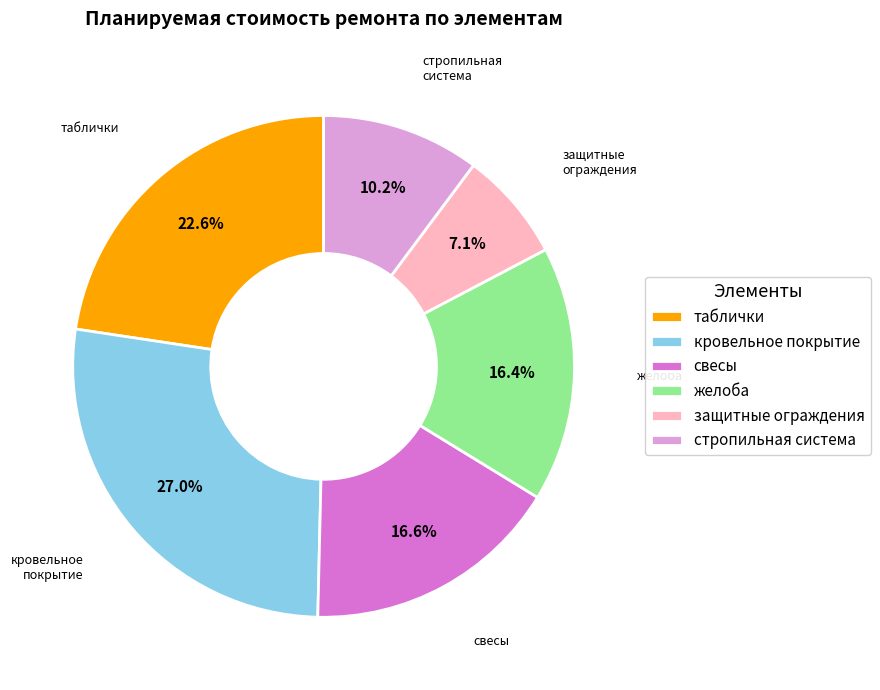

Approximately how many times larger is the value at желоба compared to свесы?

1.0